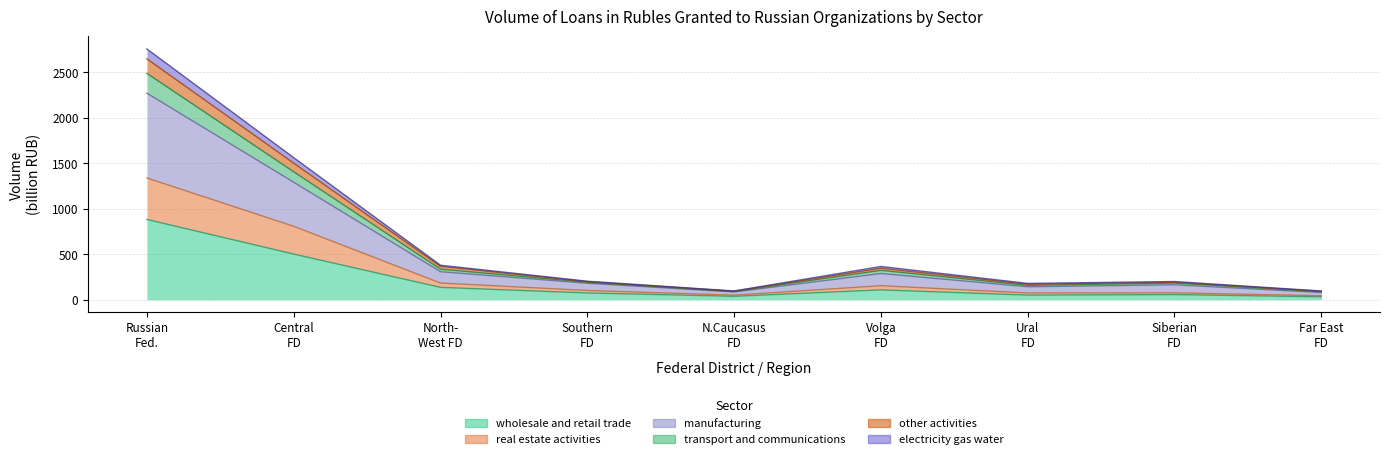

Is it true that electricity gas water equals 196.7 at Ural FD?

False